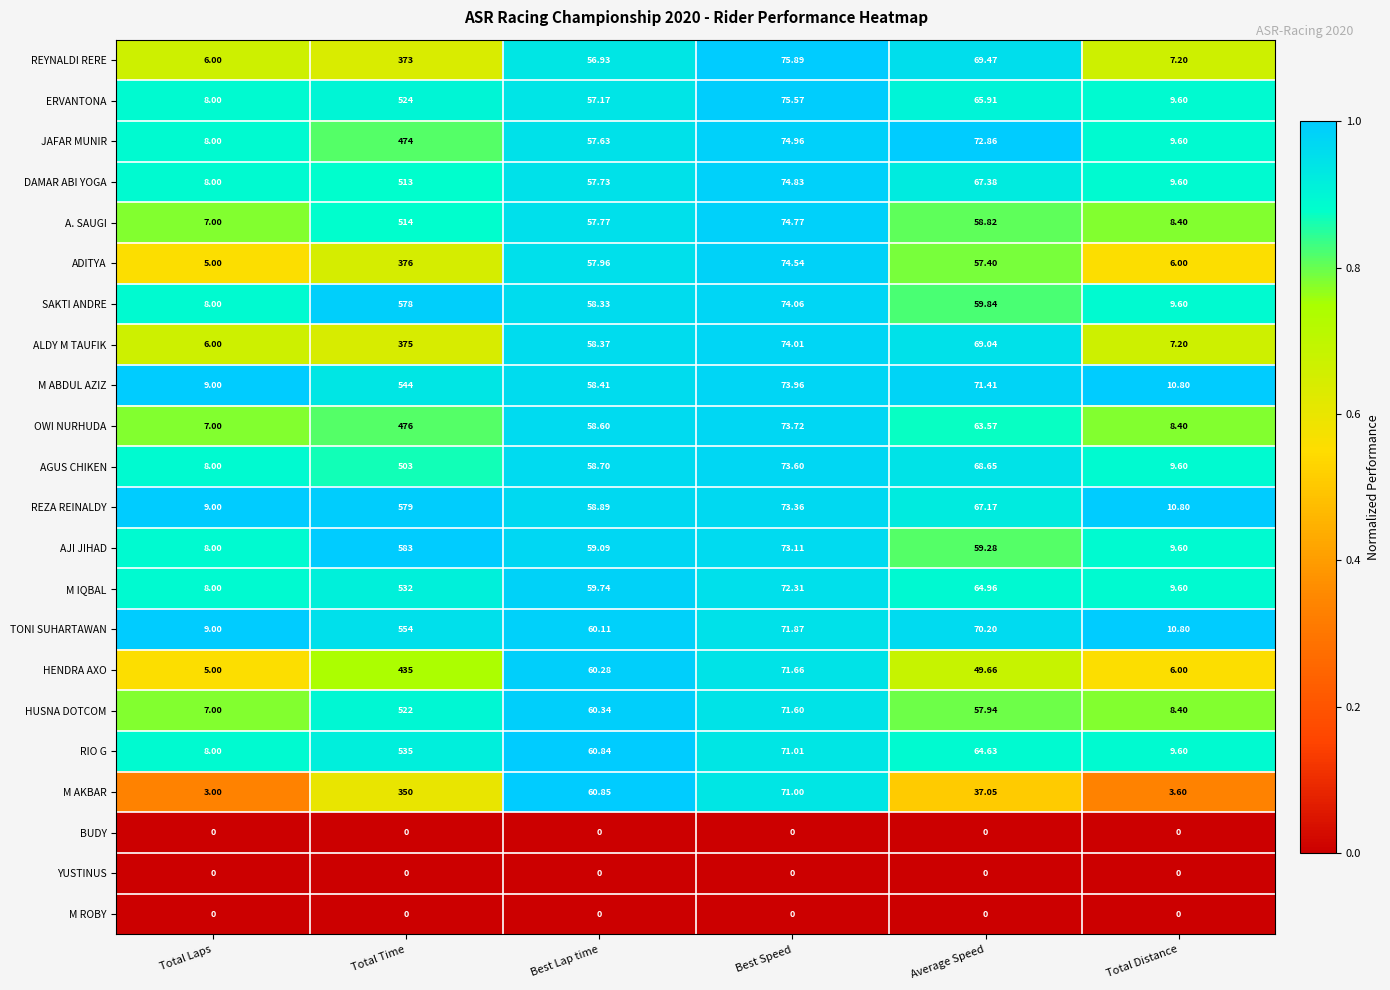

At which category is the sum across all series the highest?

Total Time